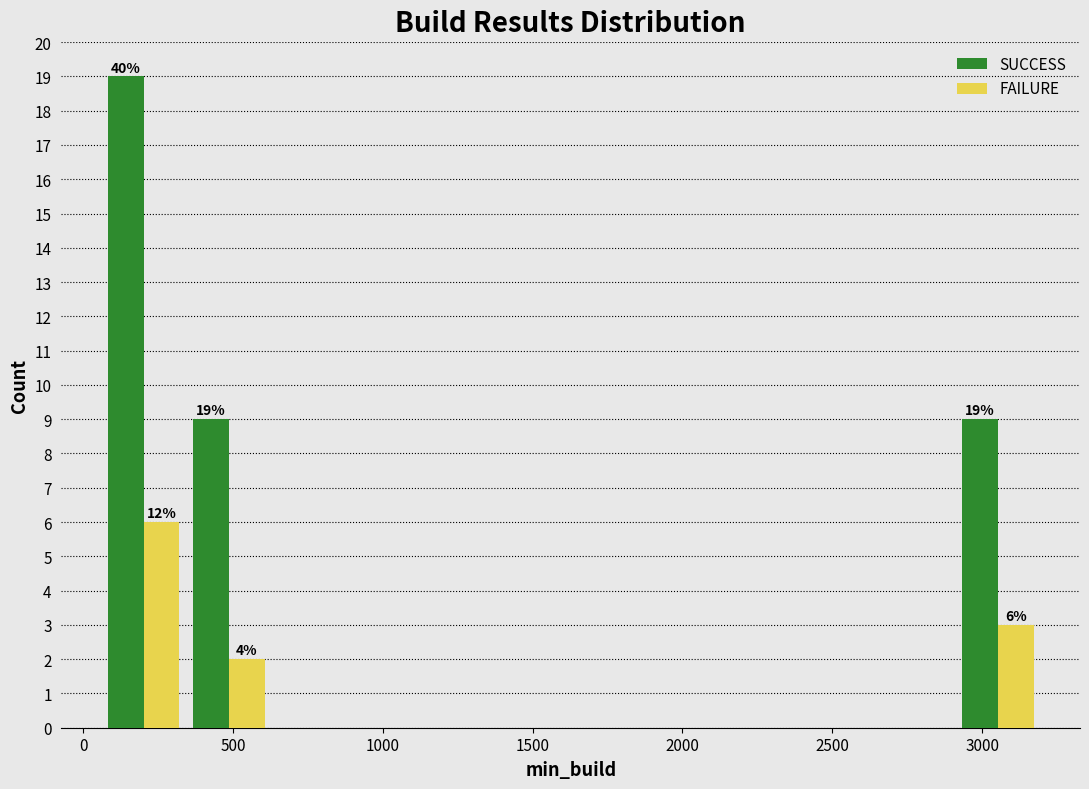

In the SUCCESS series, which range on the x-axis has the tallest bar?

50 to 350